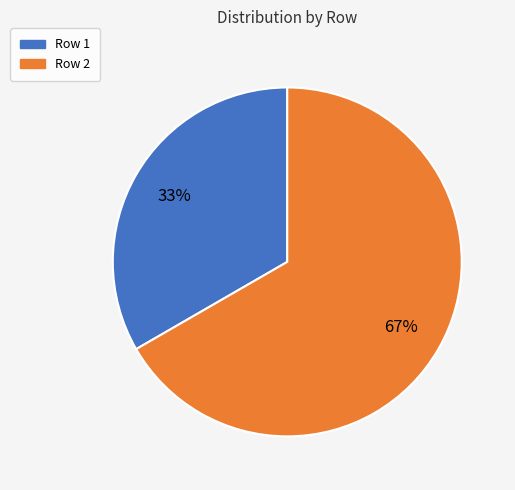

Rank the categories by value from highest to lowest.

Row 2, Row 1